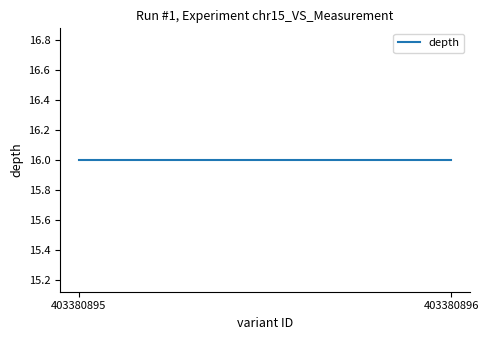

At which label does start reach its minimum?

403380895